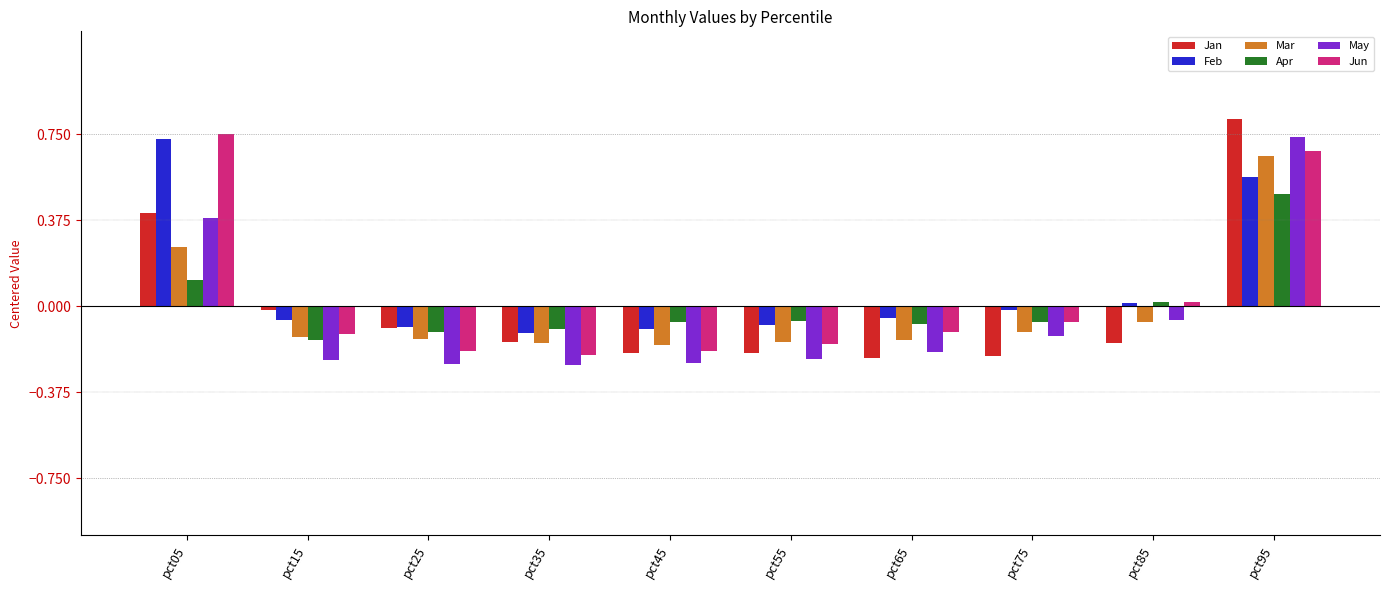

What is the total value across all series at pct25?

-0.9